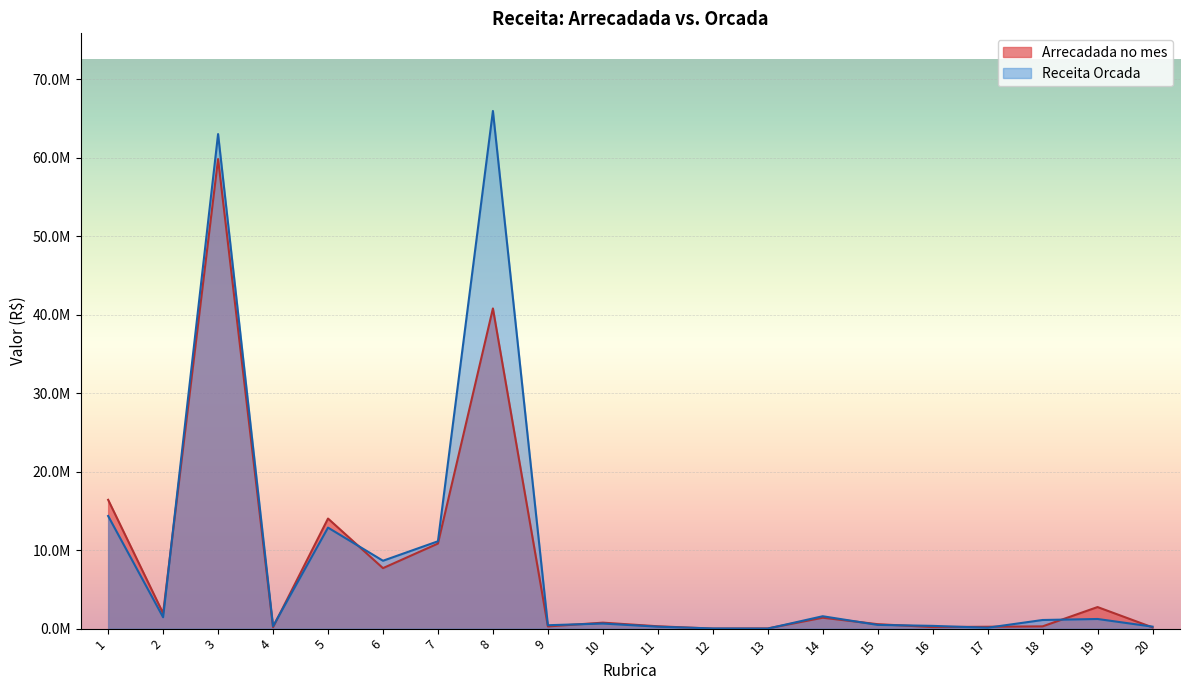

Does the chart display data point markers on the line(s)?

No